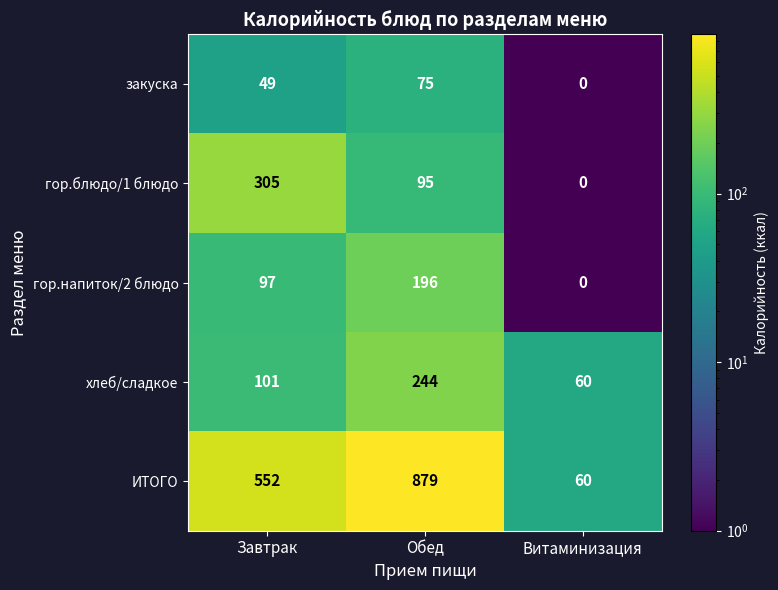

Which label corresponds to the largest value in the chart?

Обед